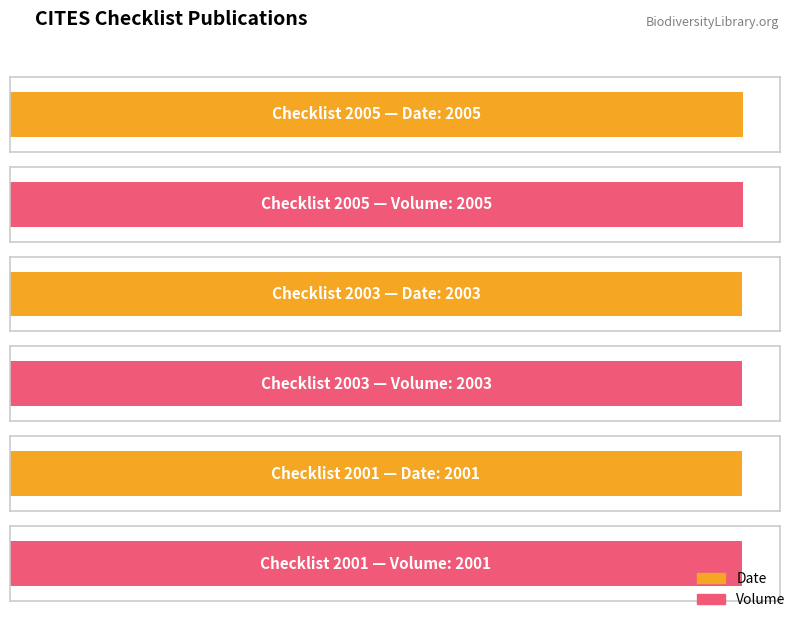

Which series has the largest total across all categories?

Date